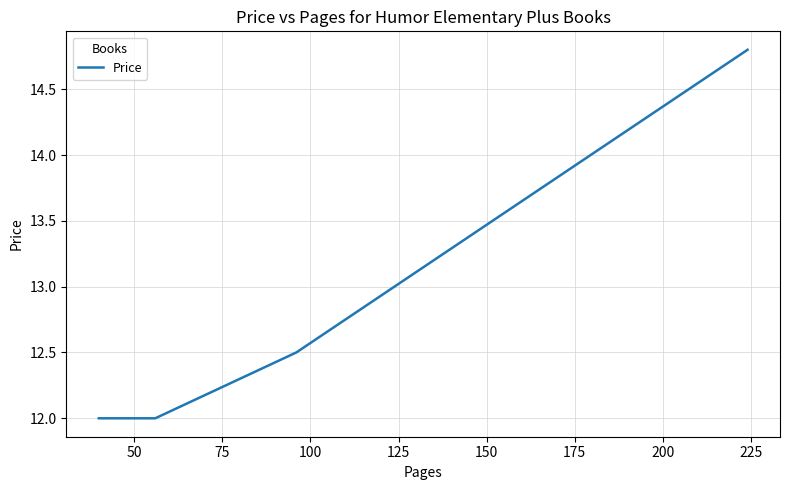

Count the number of data series in this chart.

1